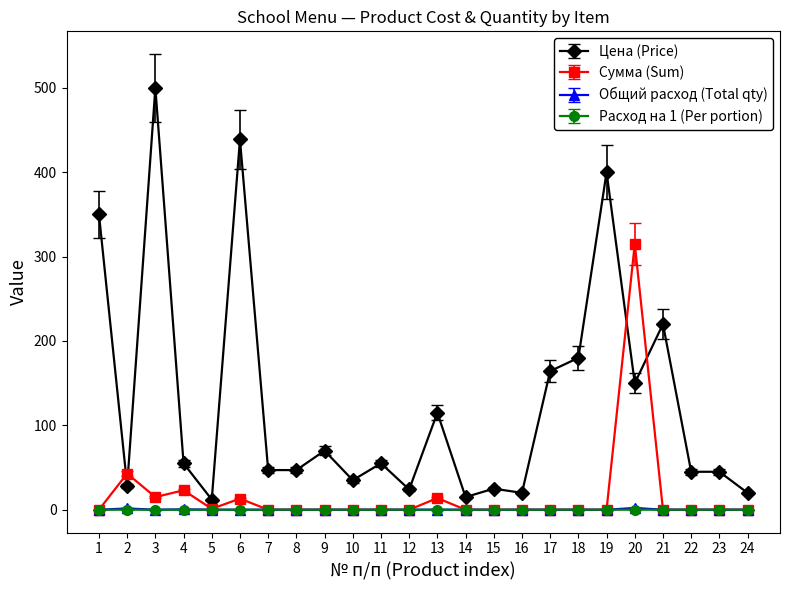

What is the total value across all series at 1?

350.0